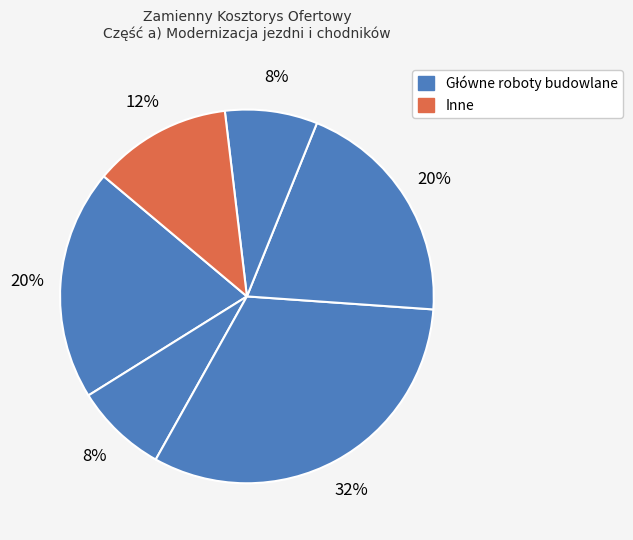

How many segments does this pie chart have?

6